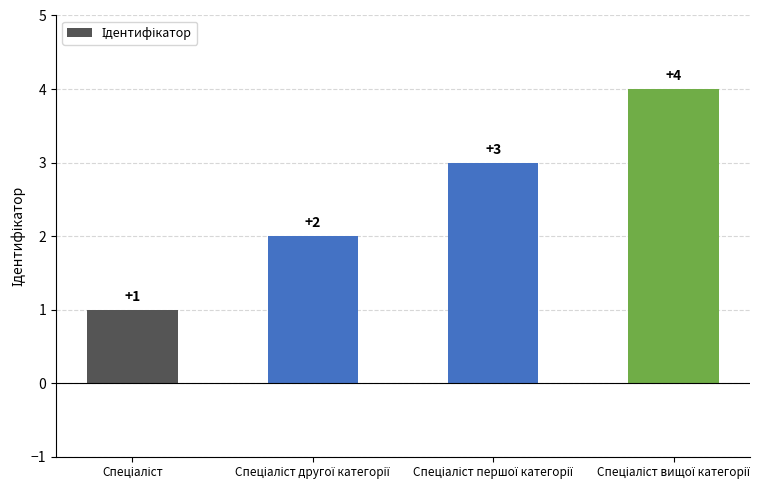

Count the values in the range 2 to 4.

3